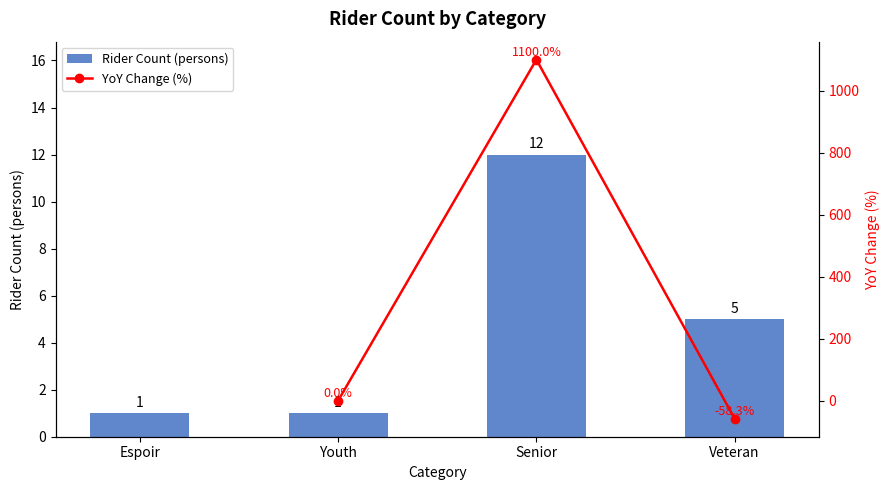

What is the sum of the values at Senior and Espoir?

13